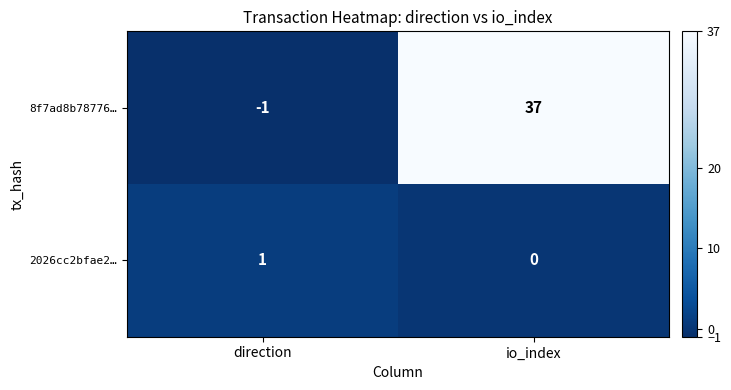

At io_index, list the series in order from largest to smallest.

8f7ad8b78776…, 2026cc2bfae2…